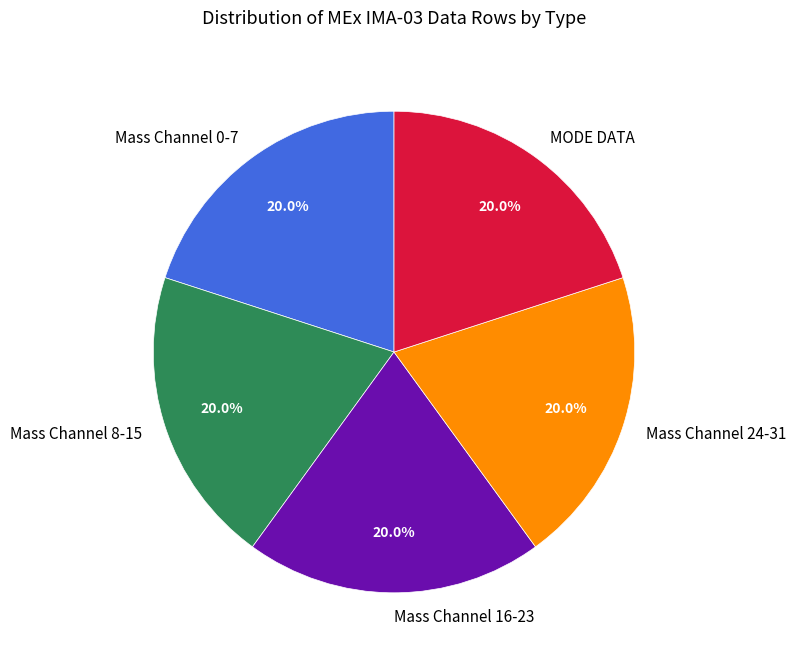

To the nearest percent, what is the difference between the largest and smallest slice percentages?

0%